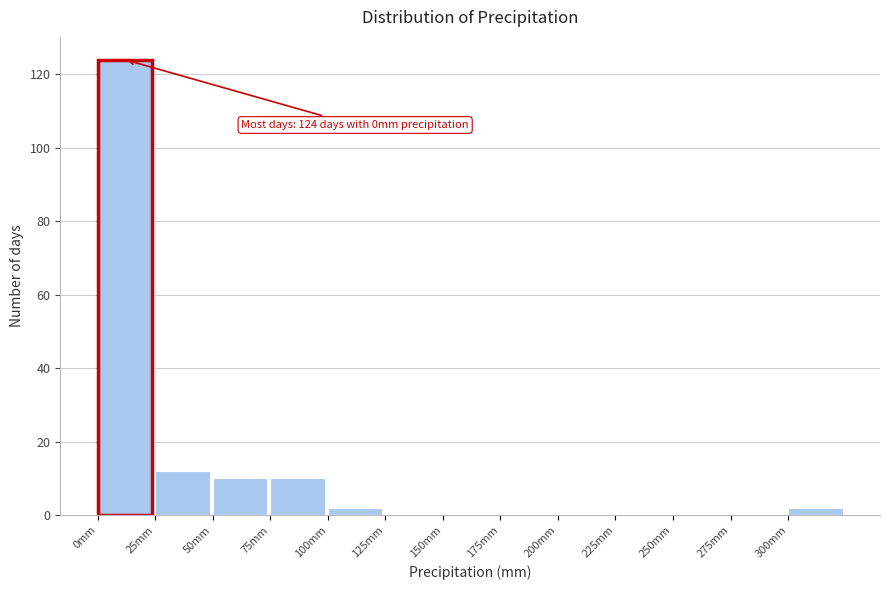

Over which range of the x-axis is the bar tallest?

0 to 25